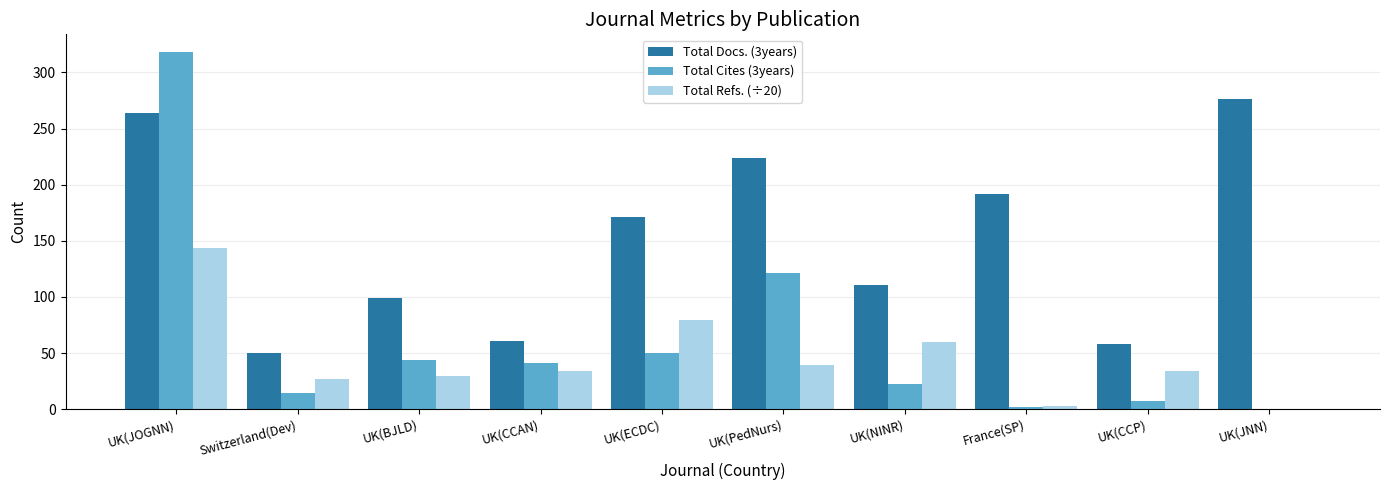

Which series has the largest total across all categories?

Total Docs. (3years)